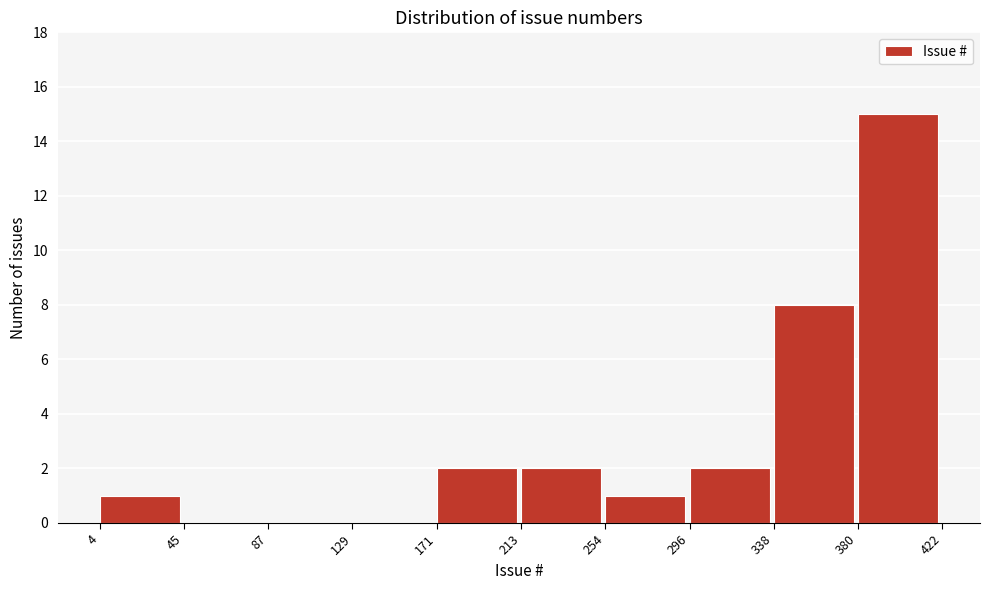

Reading left to right, list every bar in this chart as the range it spans on the x-axis followed by its height. The values are not printed on the chart, so give them approximately, as read against the axis.

4 to 45: 1
45 to 87: 0
87 to 129: 0
129 to 171: 0
171 to 213: 2
213 to 254: 2
254 to 296: 1
296 to 338: 2
338 to 380: 8
380 to 422: 15